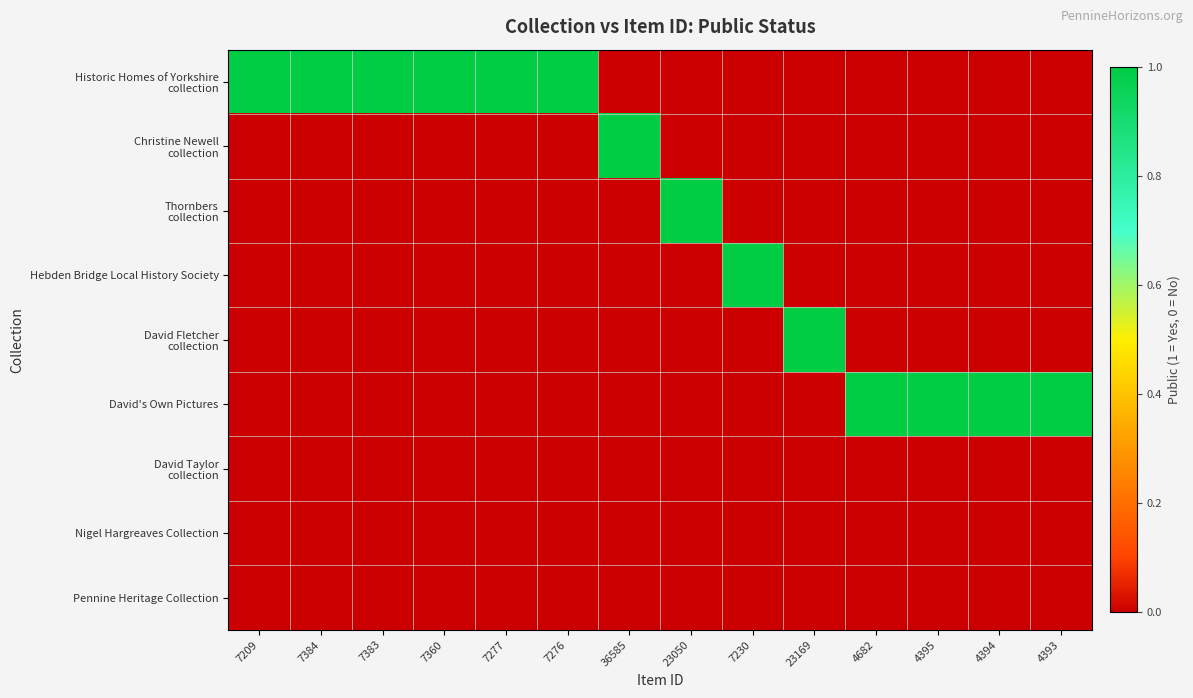

Between 4682 and 4393, which is larger?

4682